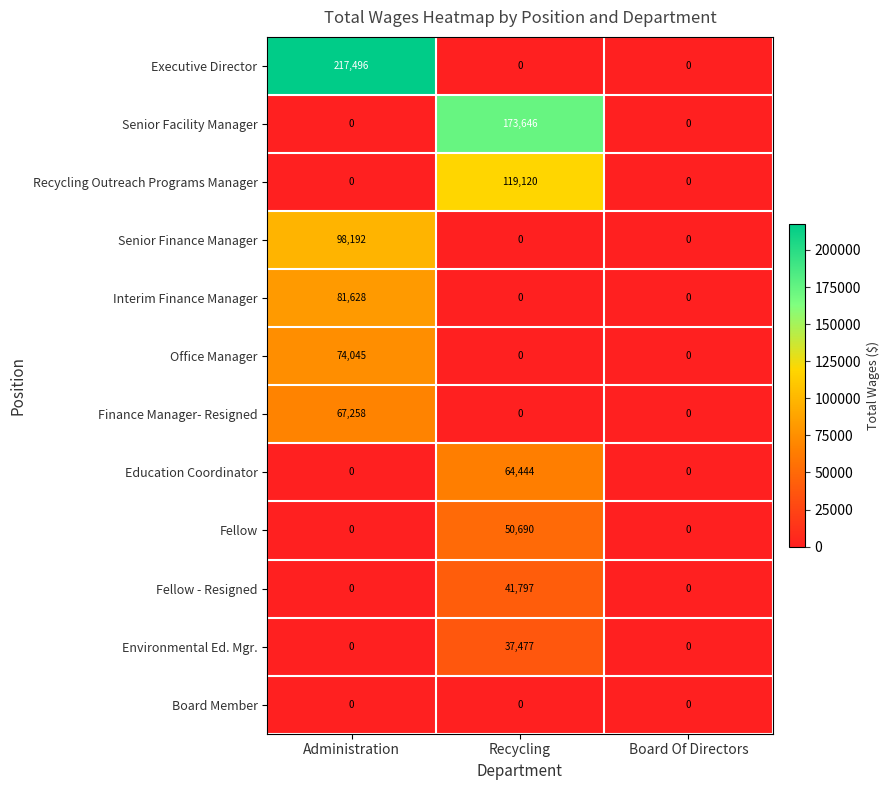

Which series changed the most between Administration and Recycling?

Executive Director